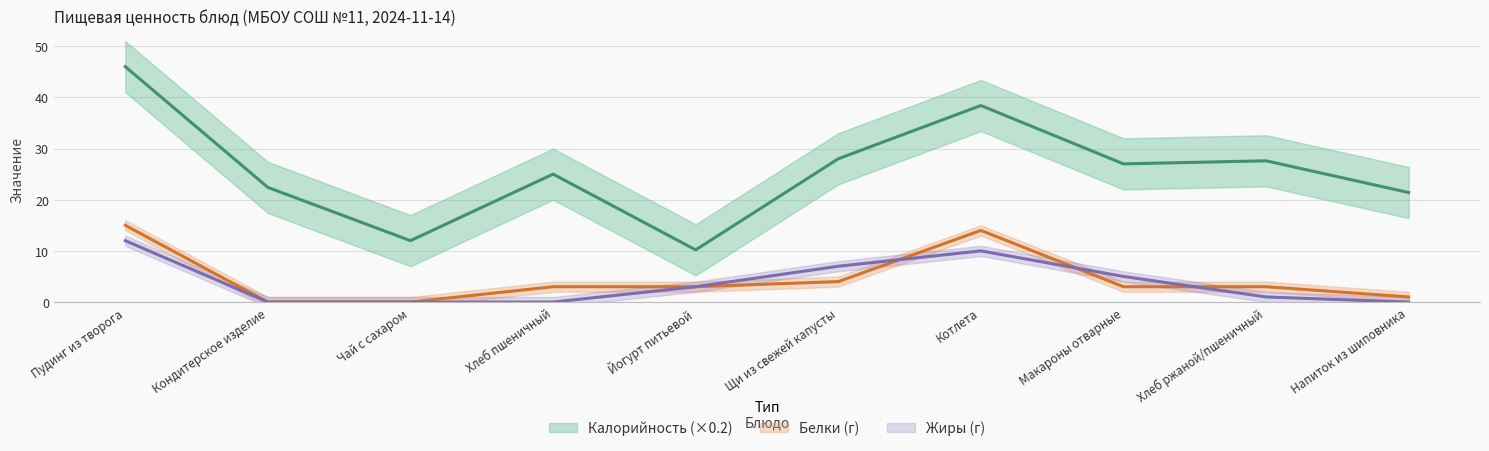

What is the total value across all series at Макароны отварные?

35.0